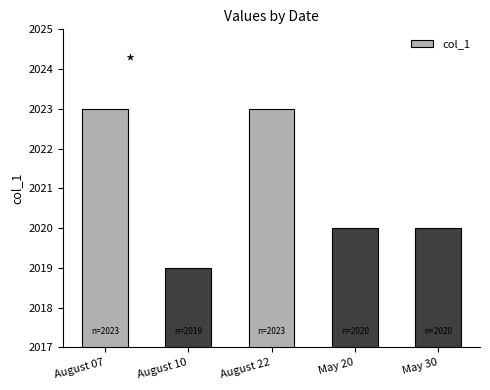

What position from the right is August 10?

4